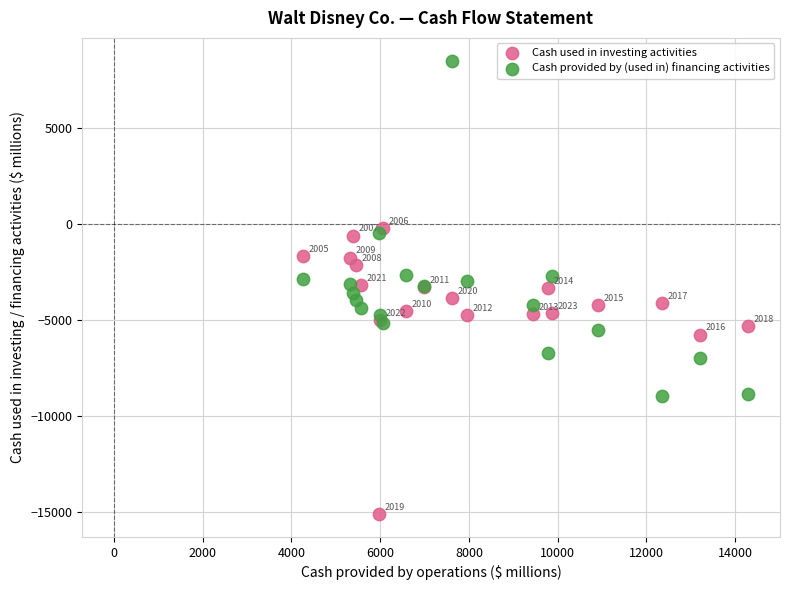

Which series reaches the maximum Y coordinate?

Cash provided by (used in) financing activities